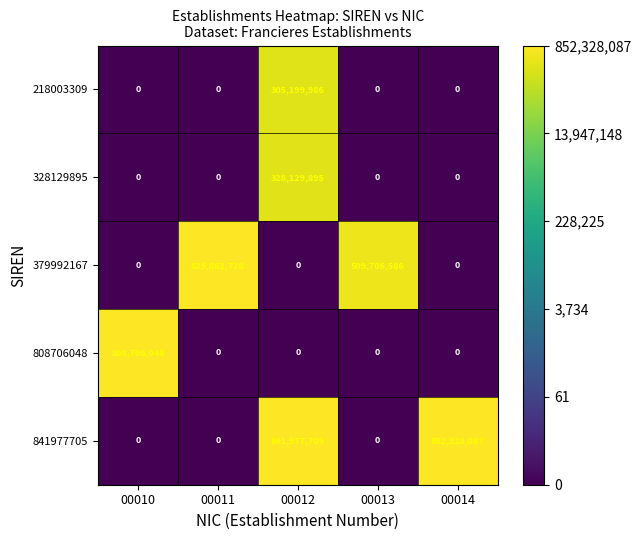

Is it true that 218003309 equals -166516590 at 00014?

False